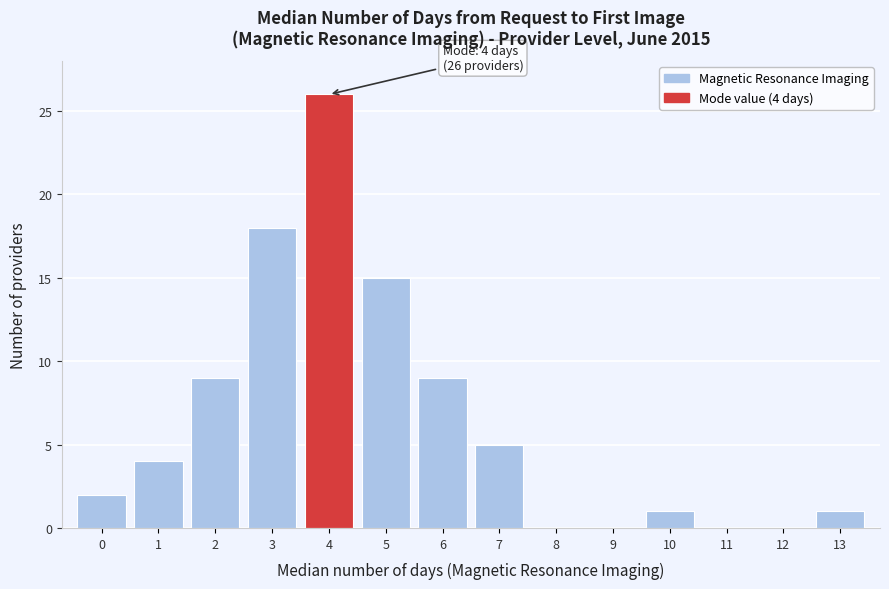

Over which range of the x-axis is the bar tallest?

3.5 to 4.5